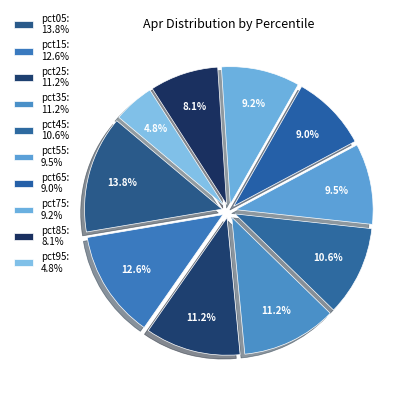

How many segments does this pie chart have?

10